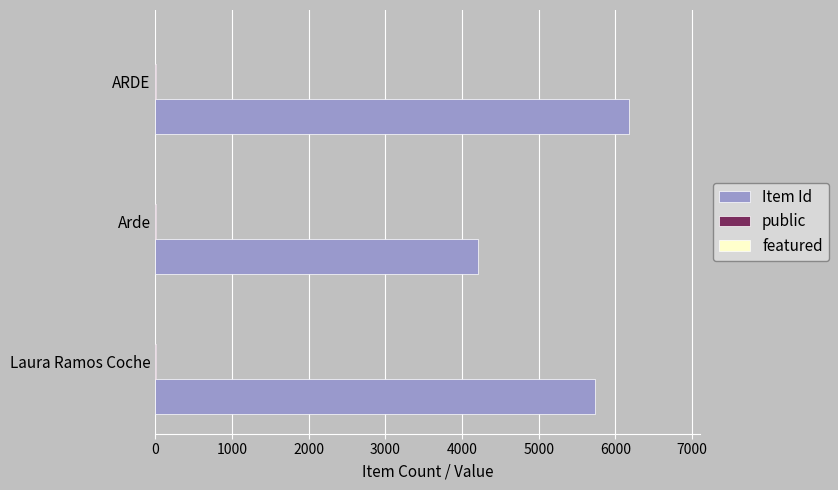

Which series has the largest total across all categories?

Item Id